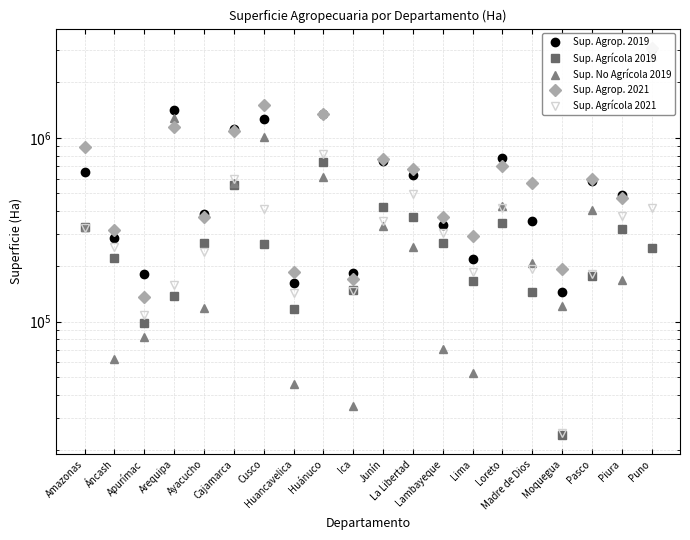

What is the spread (max minus min) of values at Lambayeque?

297591